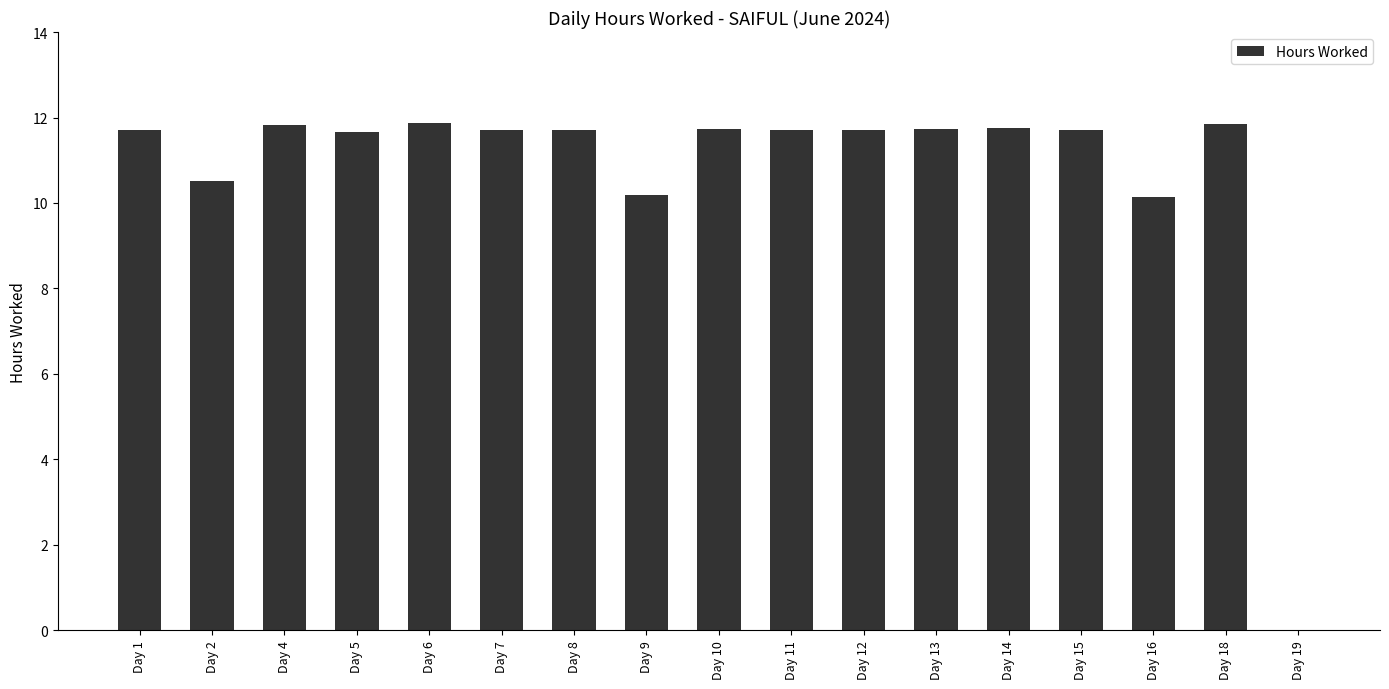

True or false: the data shows 10.5 at Day 2.

True